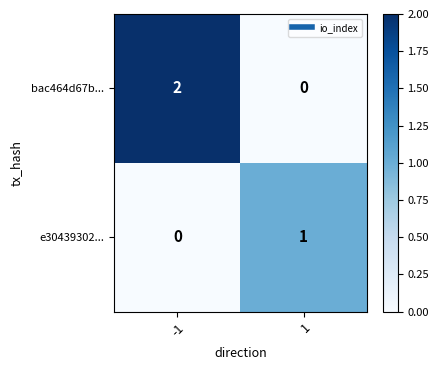

What is the spread (max minus min) of values at -1?

2